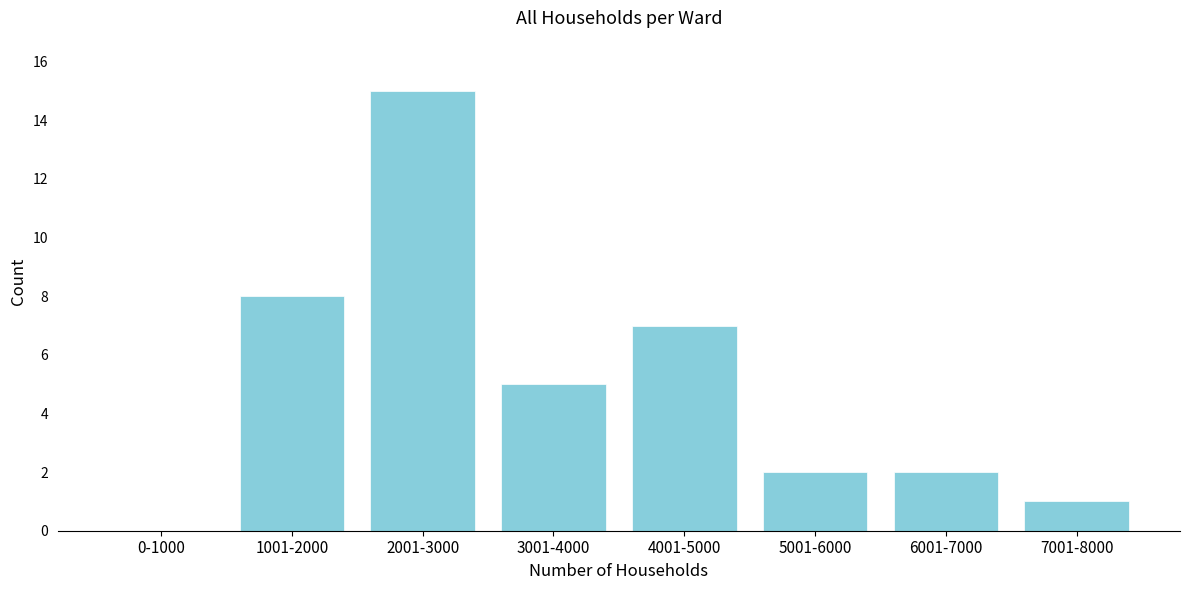

Reading right to left, transcribe all the data shown in this chart.

7001-8000=1	6001-7000=2	5001-6000=2	4001-5000=7	3001-4000=5	2001-3000=15	1001-2000=8	0-1000=0